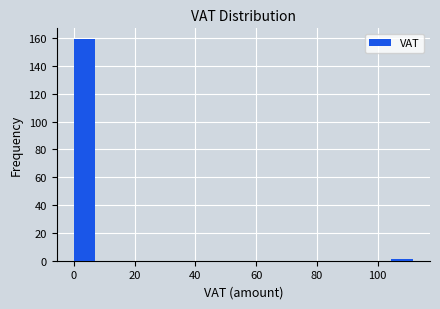

Read against the x-axis, roughly where is the centre of the tallest bar?

4